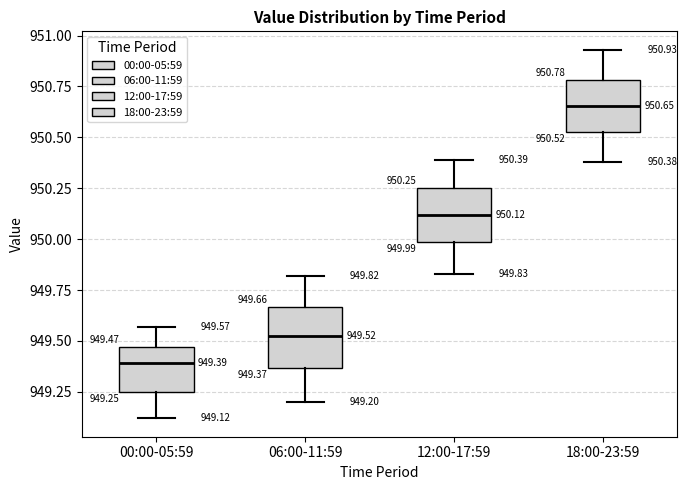

Which box's median line is the highest?

18:00-23:59